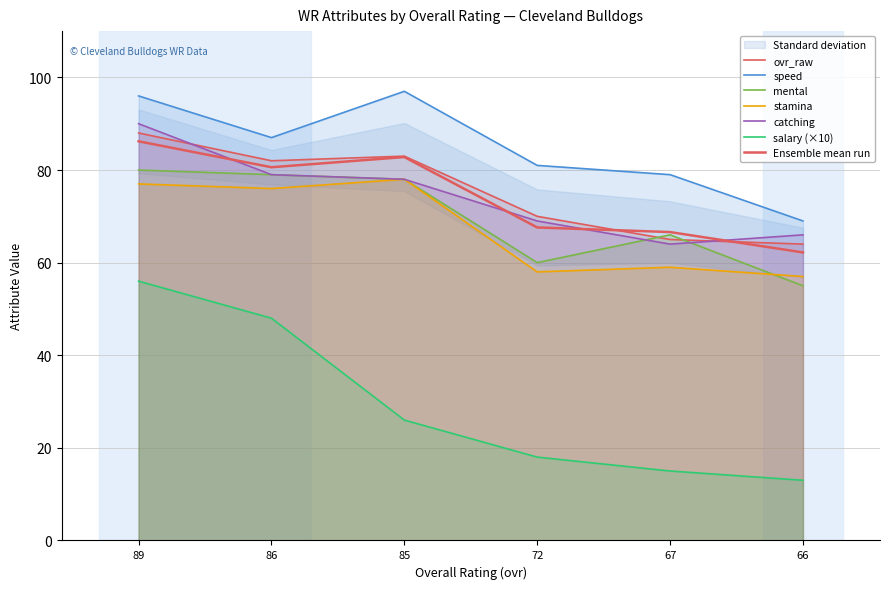

Reading right to left, transcribe all the data shown in this chart.

ovr_raw: 66=64	67=65	72=70	85=83	86=82	89=88
speed: 66=69	67=79	72=81	85=97	86=87	89=96
mental: 66=55	67=66	72=60	85=78	86=79	89=80
stamina: 66=57	67=59	72=58	85=78	86=76	89=77
catching: 66=66	67=64	72=69	85=78	86=79	89=90
salary: 66=13	67=15	72=18	85=26	86=48	89=56